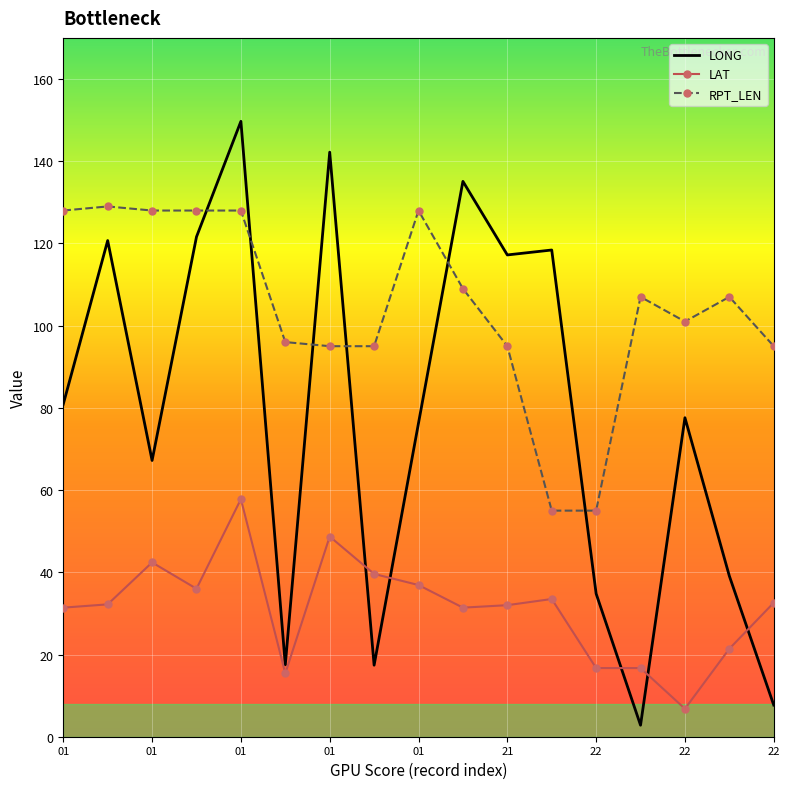

What is the maximum value shown in the chart?

149.7